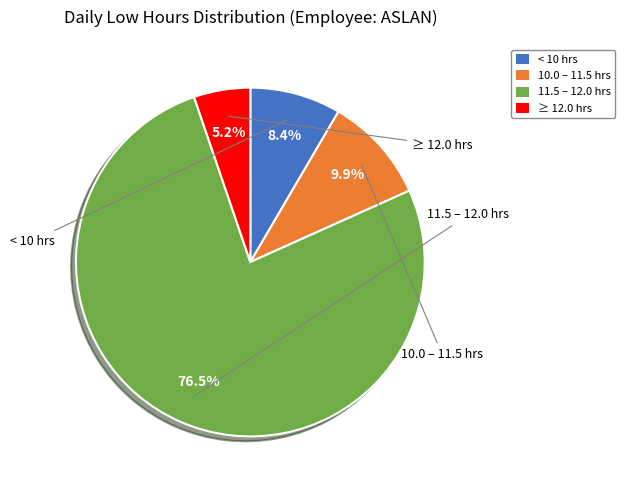

Approximately how many times larger is the value at ≥ 12.0 hrs compared to < 10 hrs?

0.6